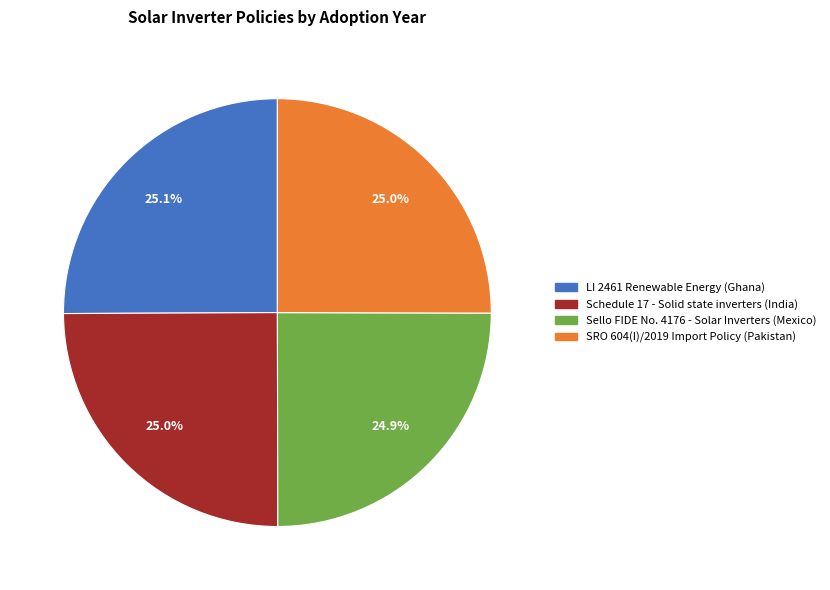

What percentage is the Schedule 17 - Solid state inverters (India) slice, to the nearest percent?

25%